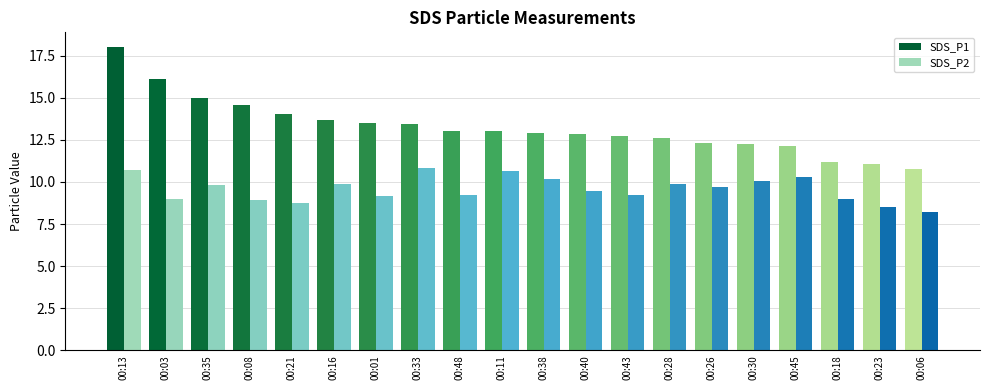

How many groups of bars are there?

20